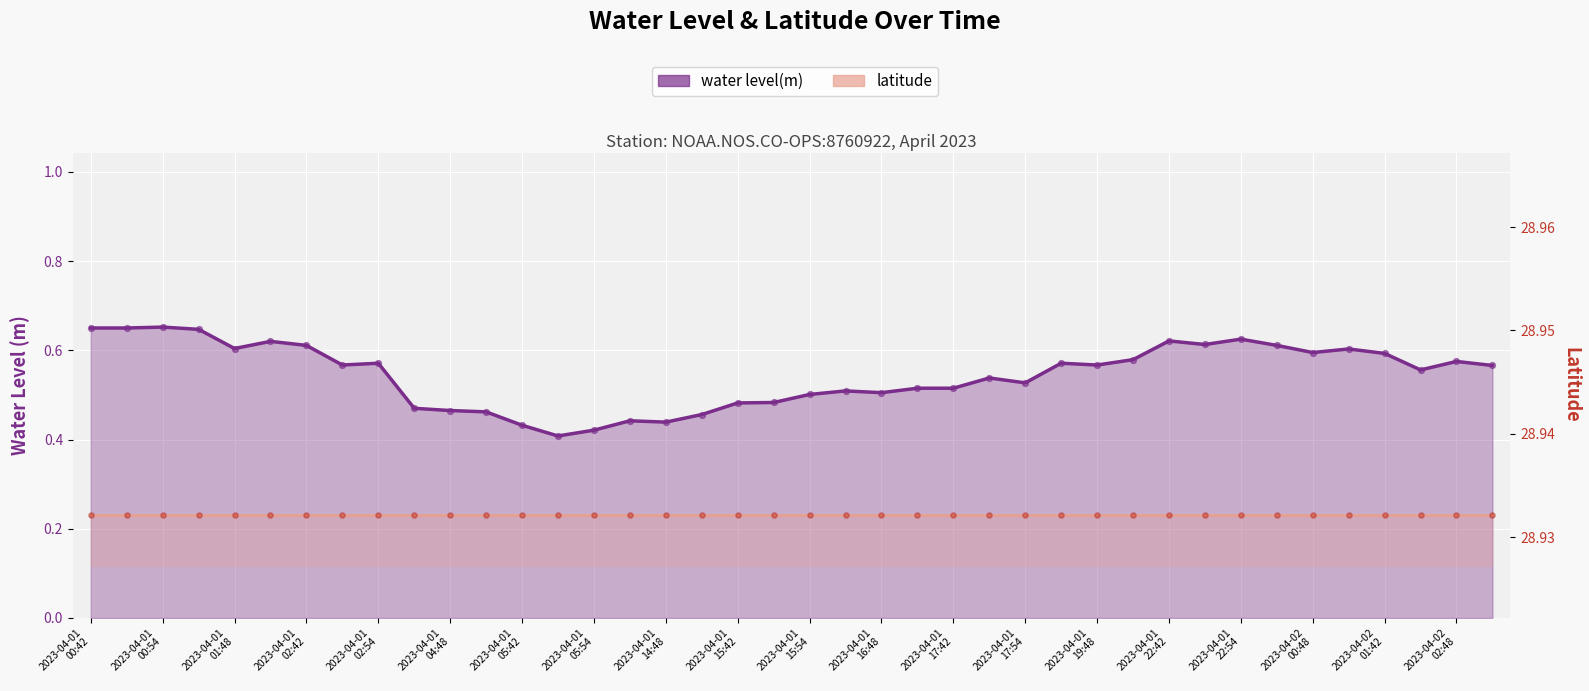

Between 2023-04-01 02:42 and 2023-04-01 15:42, which is larger?

2023-04-01 02:42